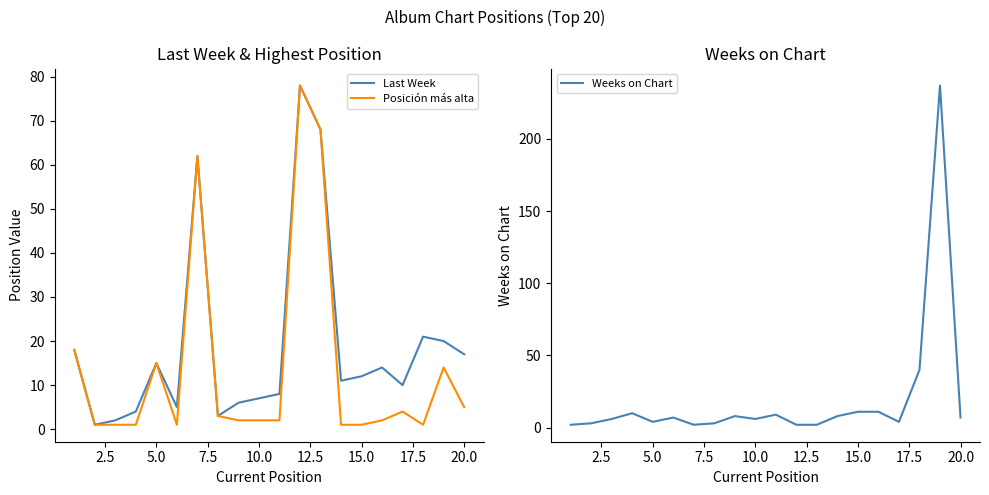

Which series has the largest total across all categories?

Last Week